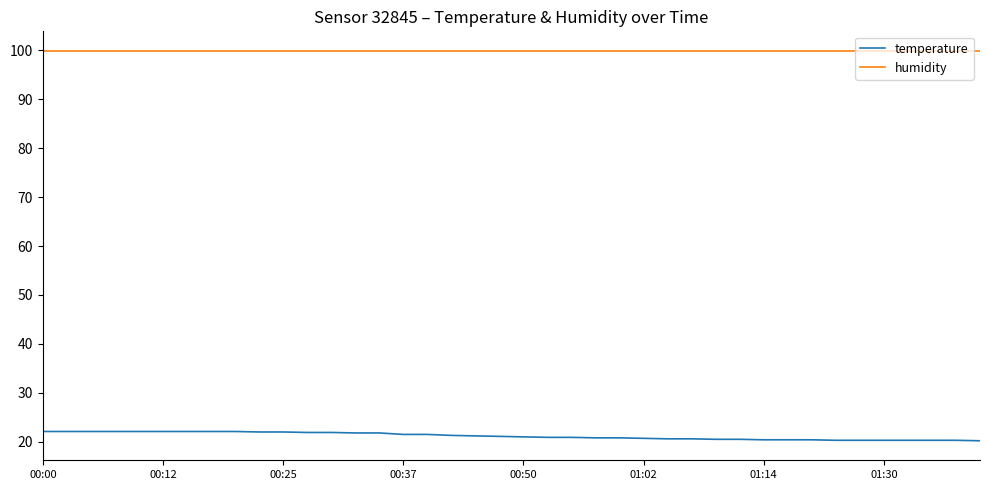

Which series has the largest range (max minus min)?

temperature